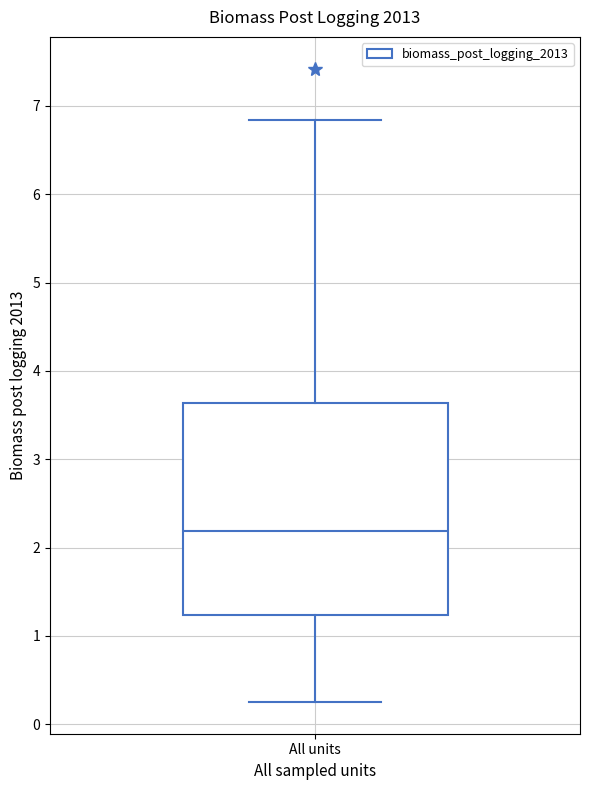

Transcribe this box plot: give where the median line is, the range the box spans, and where the two whiskers end, as read against the y-axis. The values are not printed on the chart, so give them approximately, as read against the axis.

median 2.2, box 1.2 to 3.6, whiskers 0.3 to 6.8